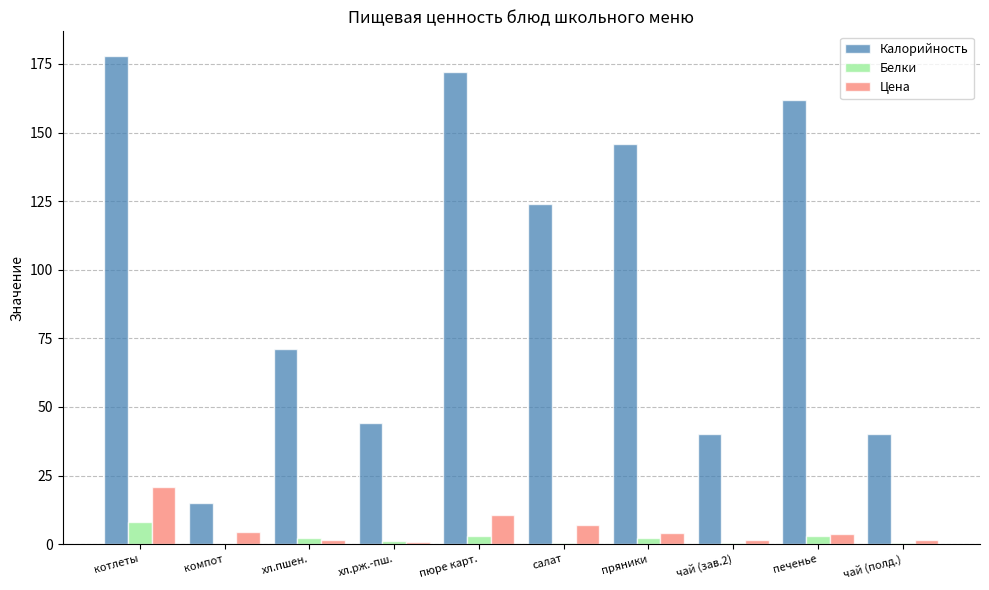

What is the sum of all Белки values?

21.1